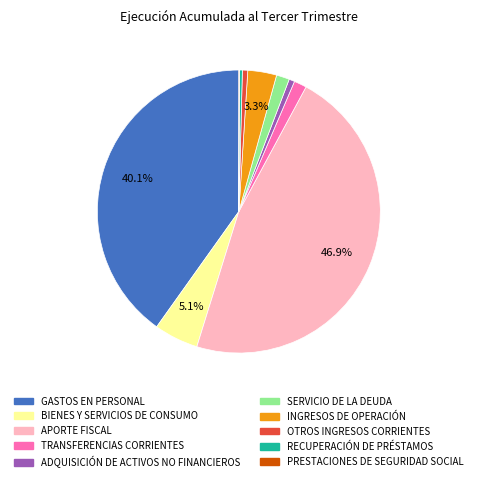

Between TRANSFERENCIAS CORRIENTES and RECUPERACIÓN DE PRÉSTAMOS, which is larger?

TRANSFERENCIAS CORRIENTES